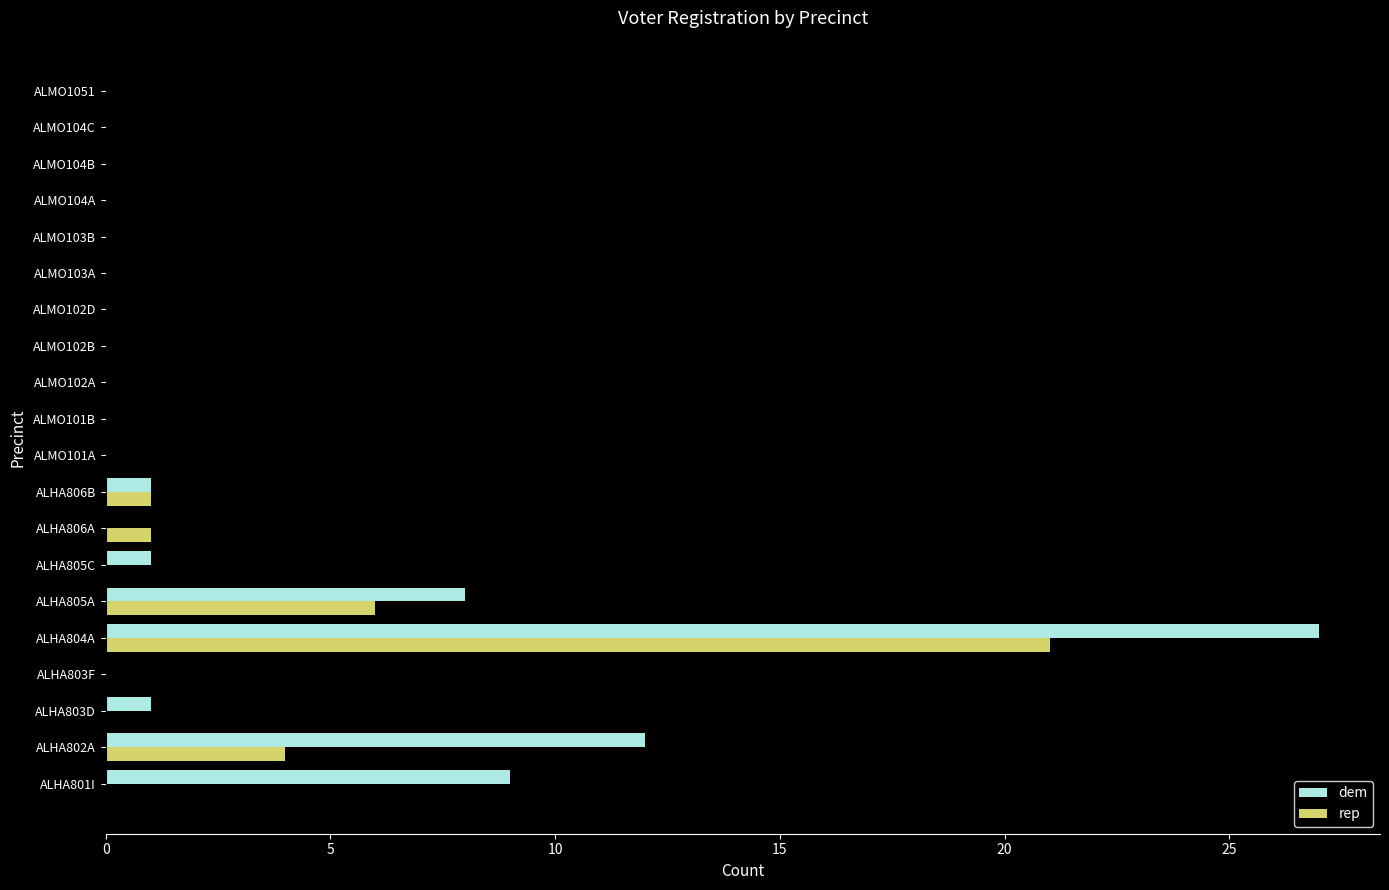

What is the sum of all rep values?

33